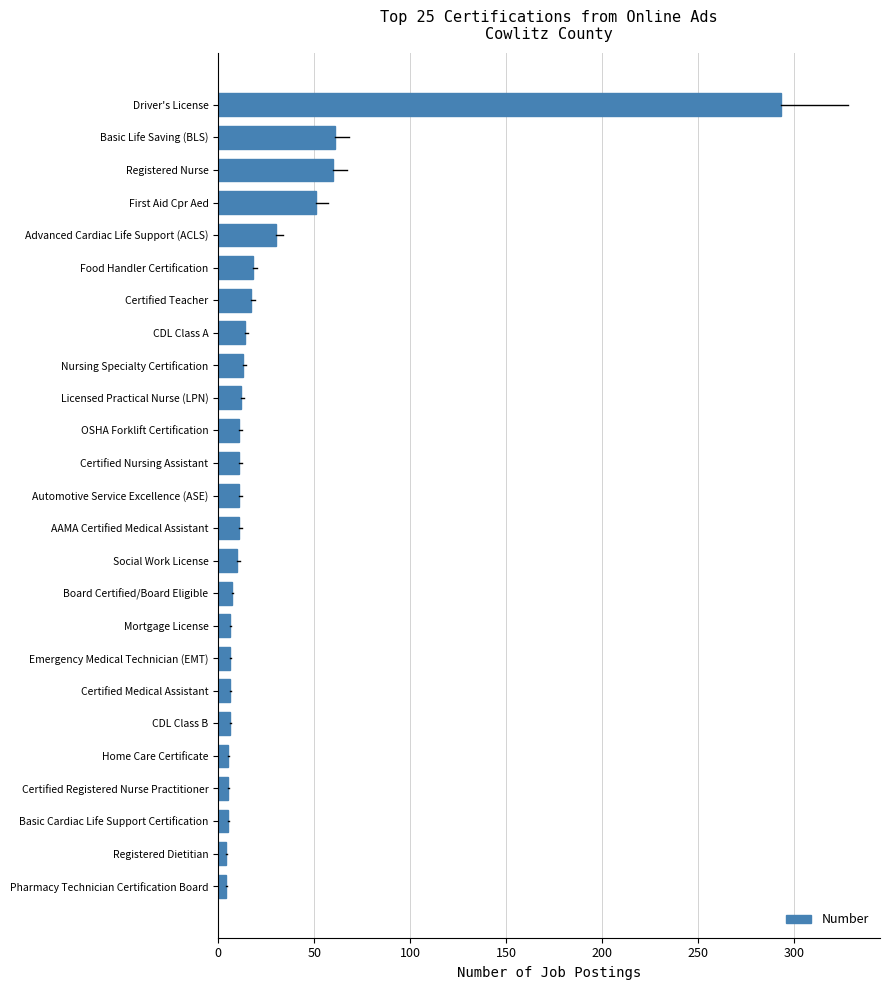

True or false: the data shows 61 at Basic Life Saving (BLS).

True